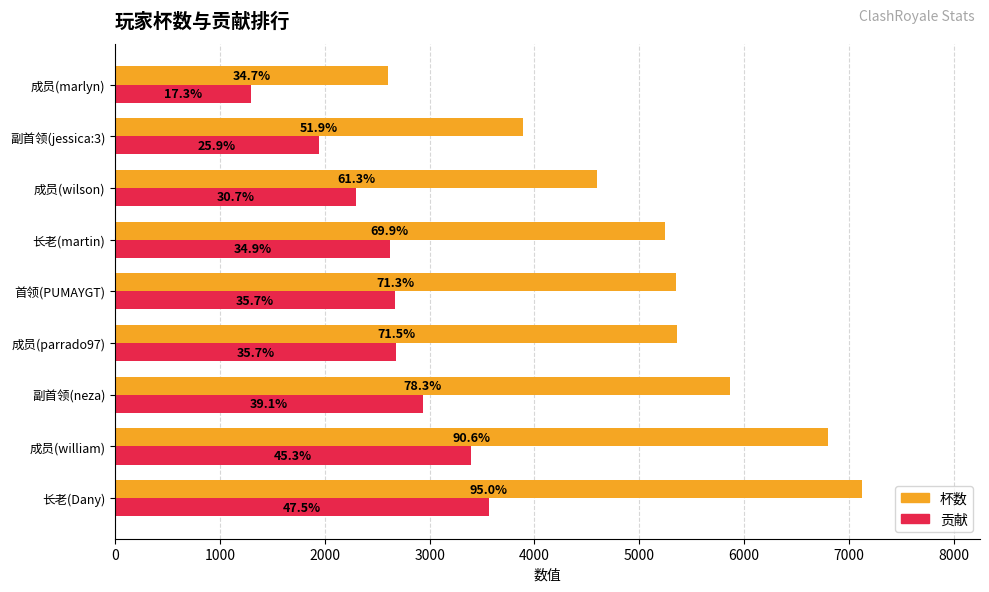

What is the value of the 杯数 bar at the 5th from the left?

5348